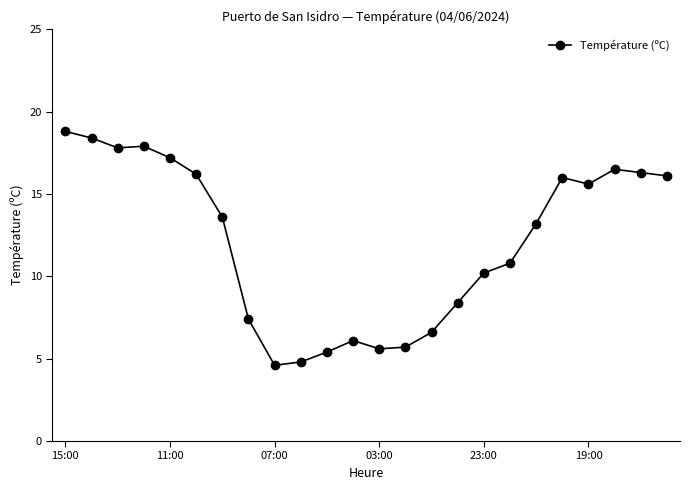

What is the difference between the maximum and second lowest values?

14.0